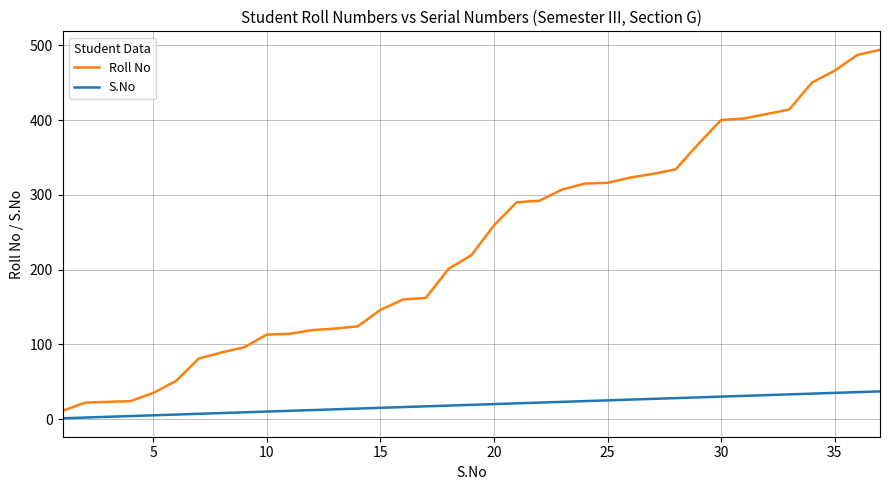

Which series has the largest total across all categories?

Roll No